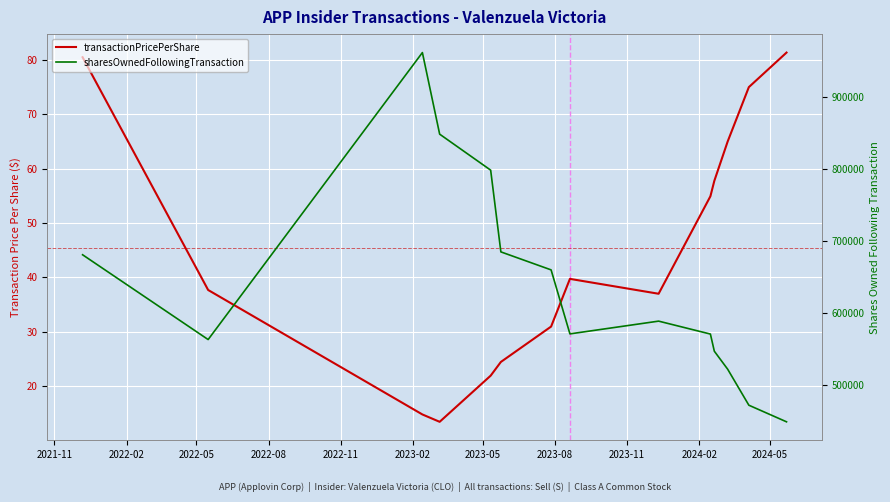

How many series are shown in this chart?

2